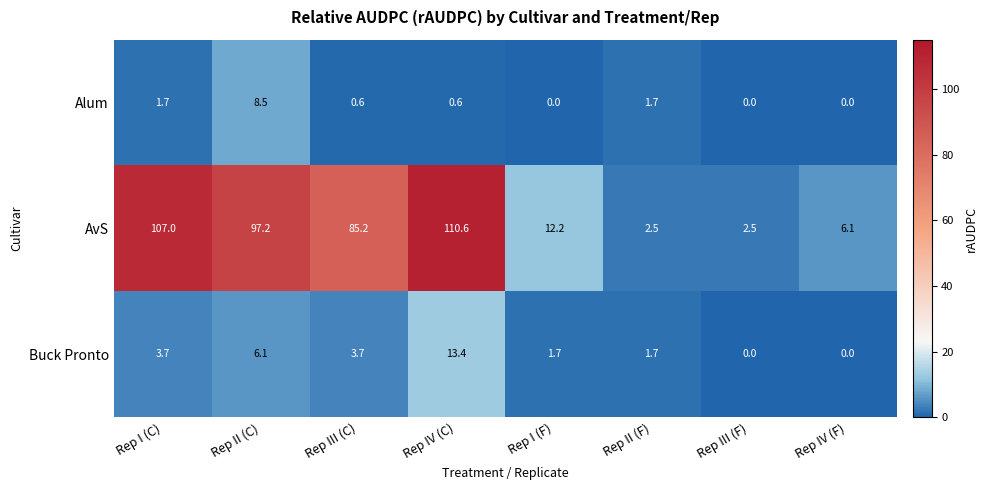

What is the sum of all Alum values?

13.1